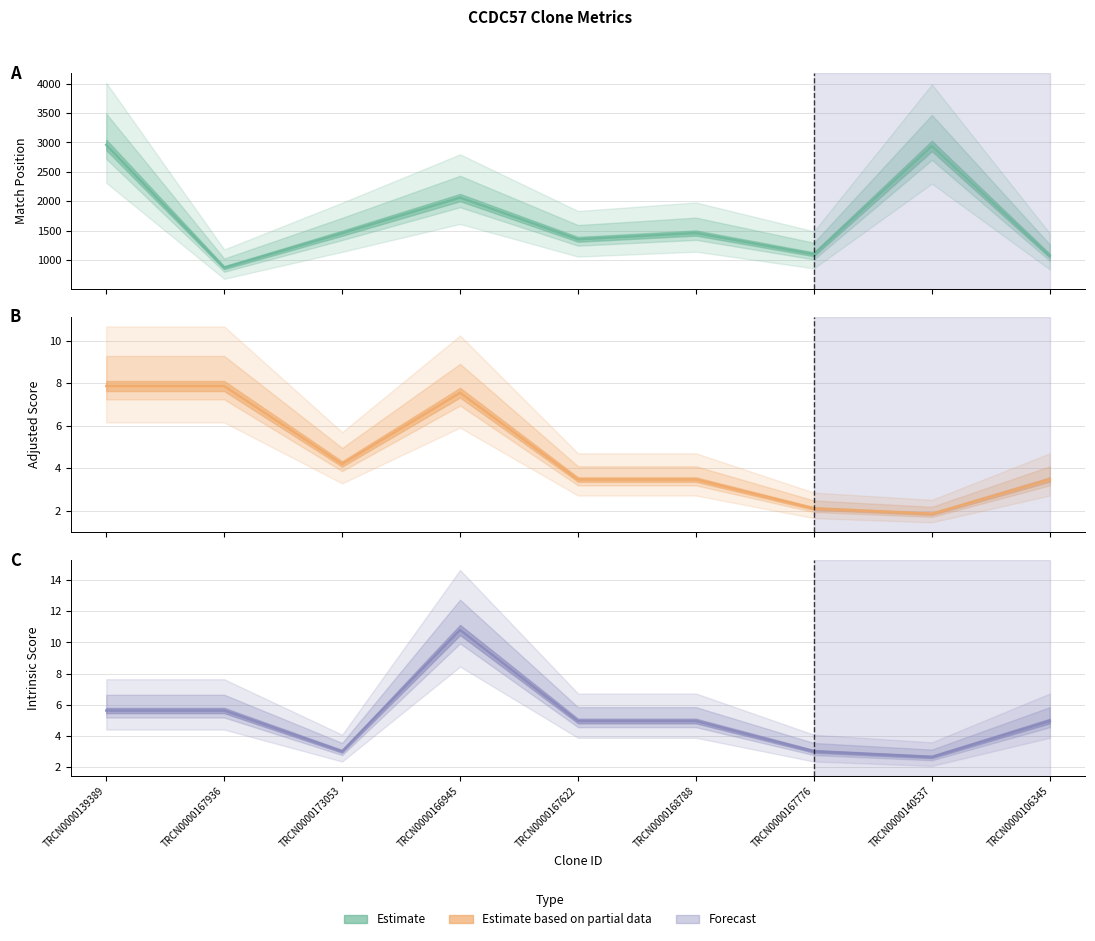

The value of Intrinsic Score at TRCN0000168788 is 5.0. True or false?

True